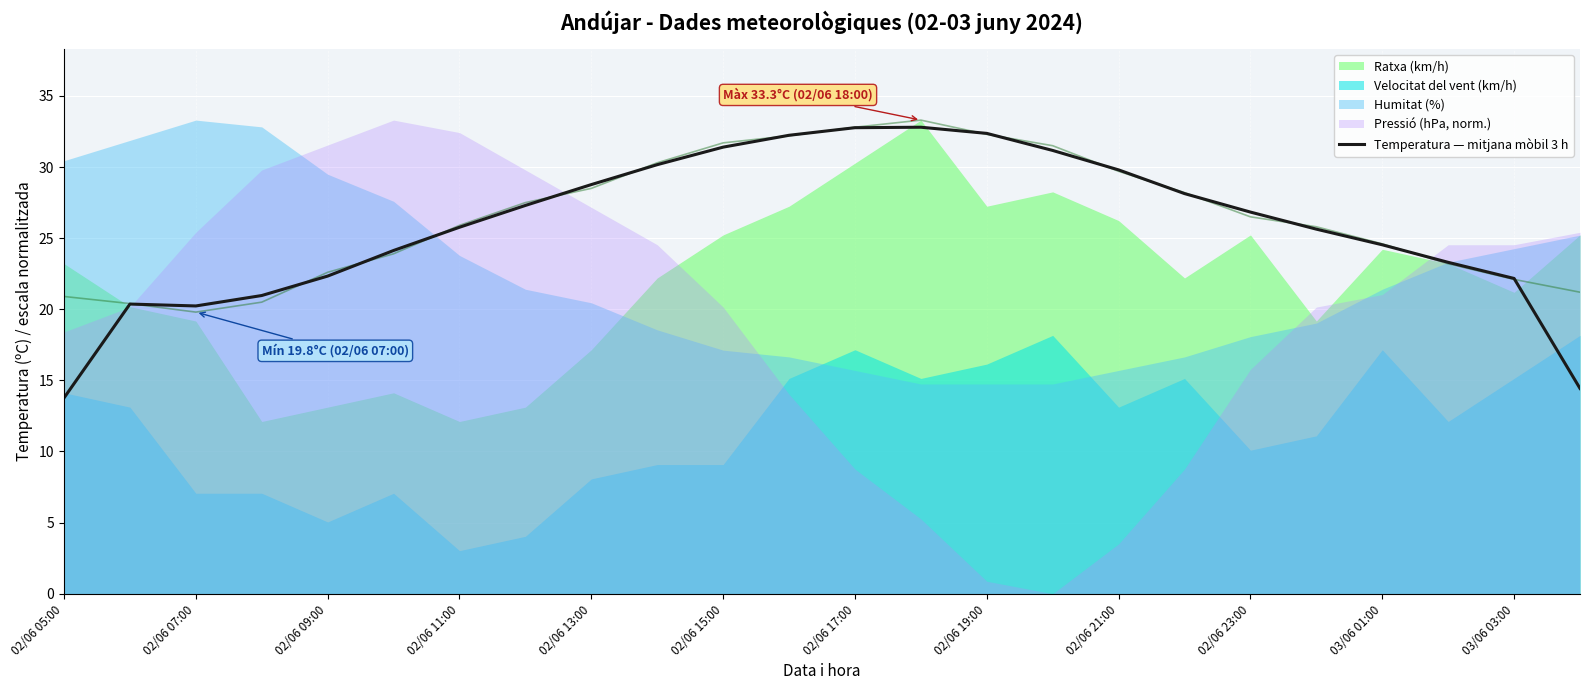

The chart shows a value of 38.0 at 02/06 15:00. True or false?

False